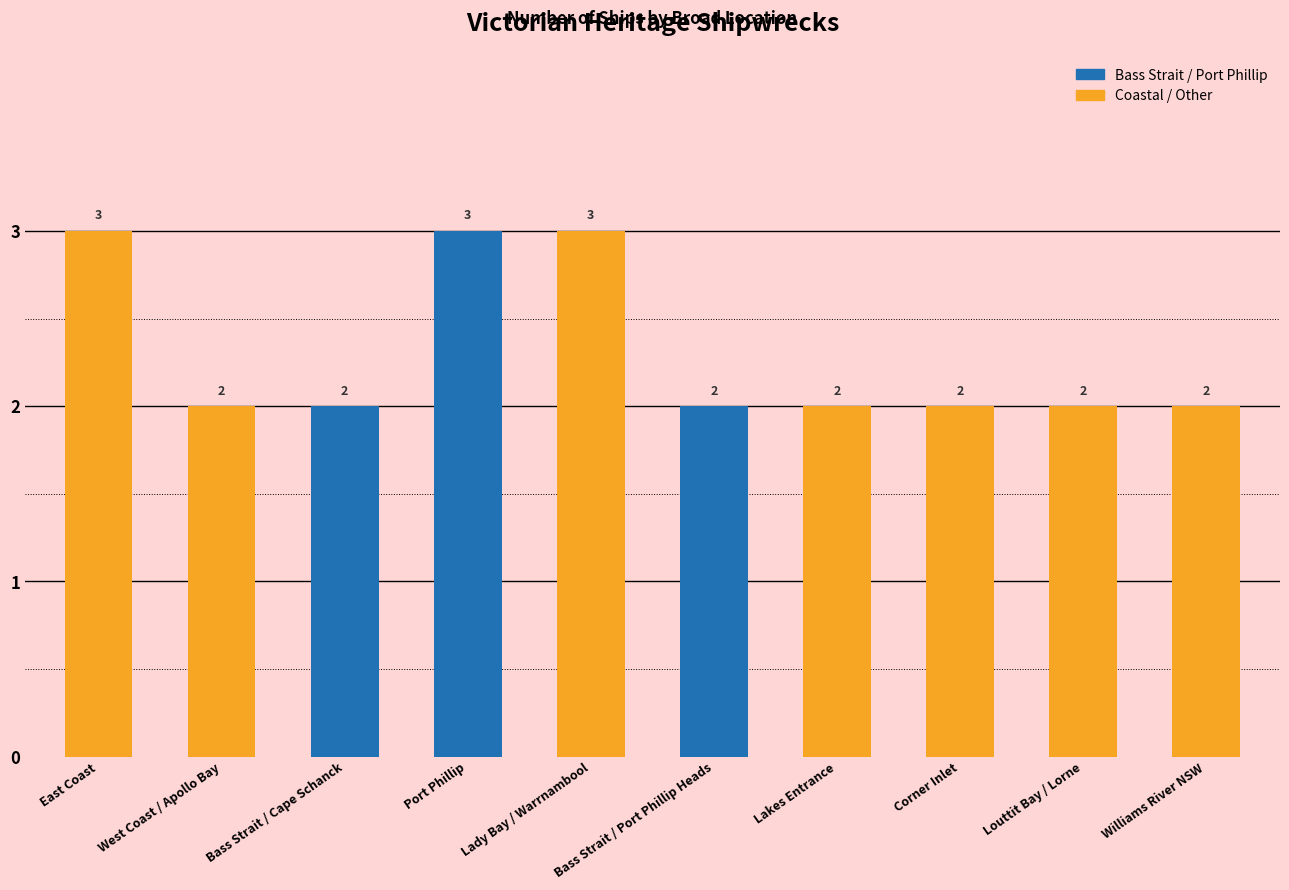

Are the bars horizontal?

No